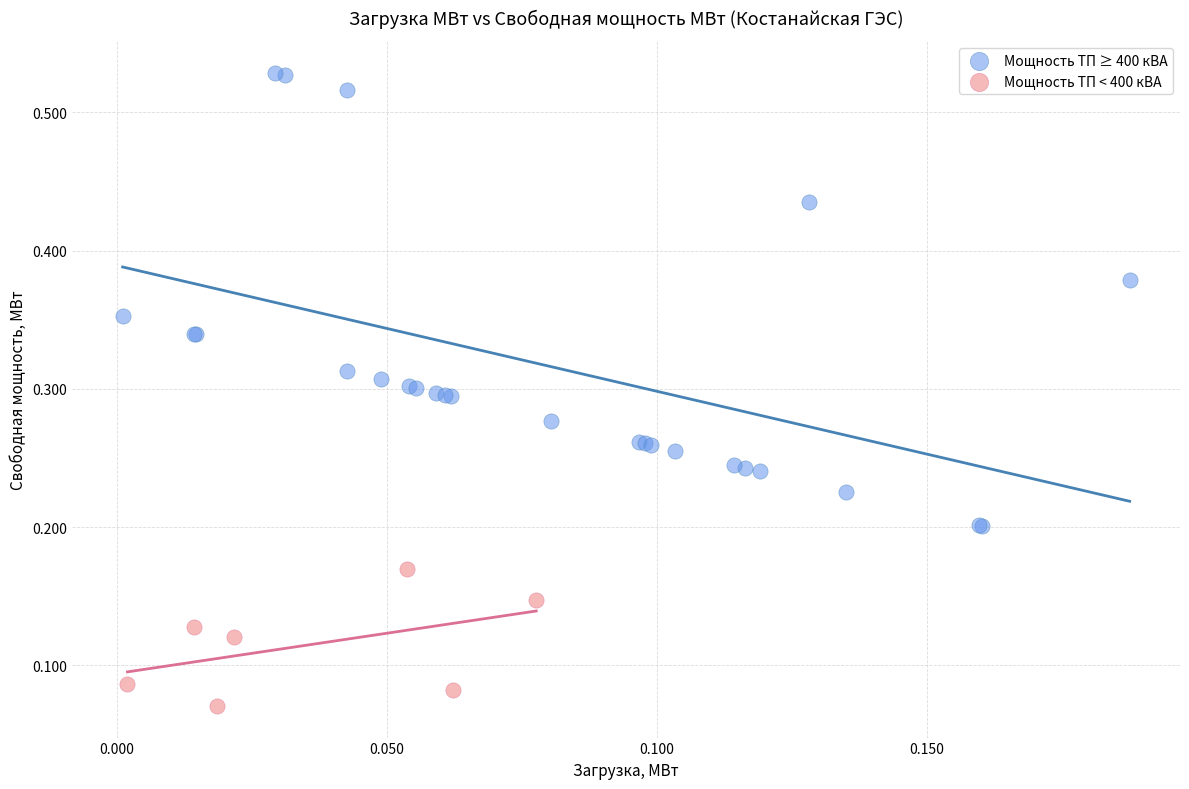

Which series has the widest spread of Y values?

Мощность ТП ≥ 400 кВА